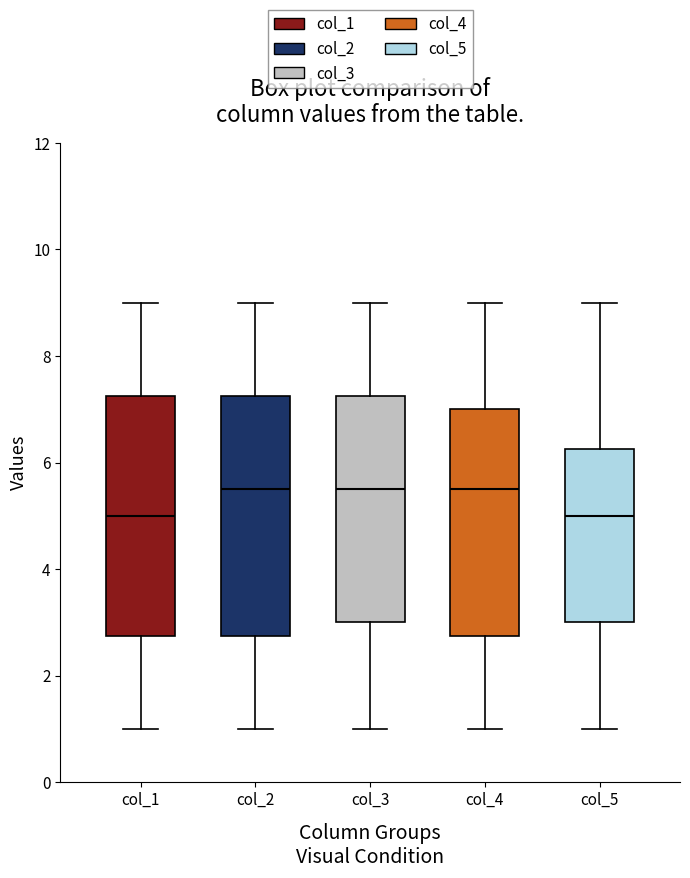

Where does the upper whisker of the box for col_1 end on the y-axis? The values are not printed on the chart, so give them approximately, as read against the axis.

9.0